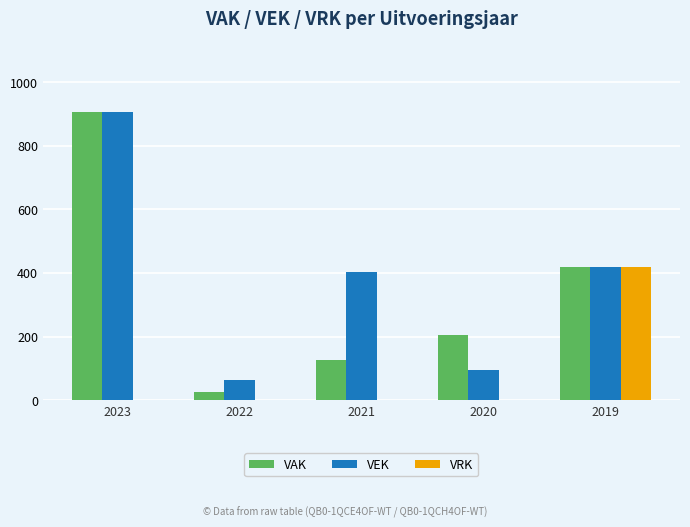

What value does the VRK series have at 2019, to the nearest 5?

420